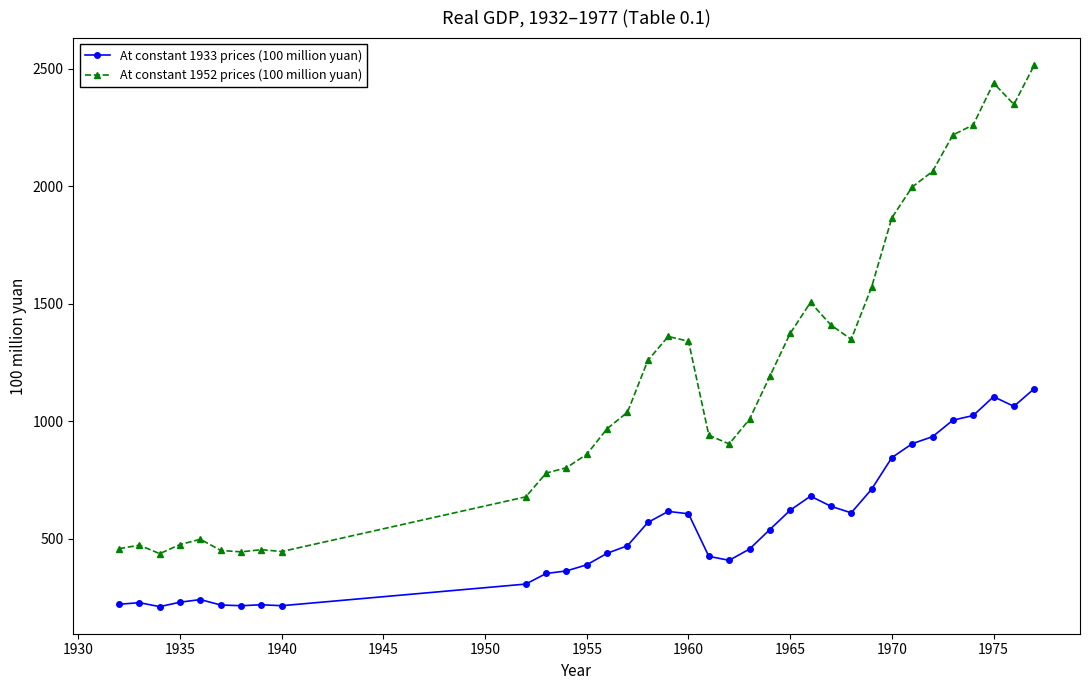

True or false: At constant 1952 prices (100 million yuan) and At constant 1933 prices (100 million yuan) intersect in this chart.

False